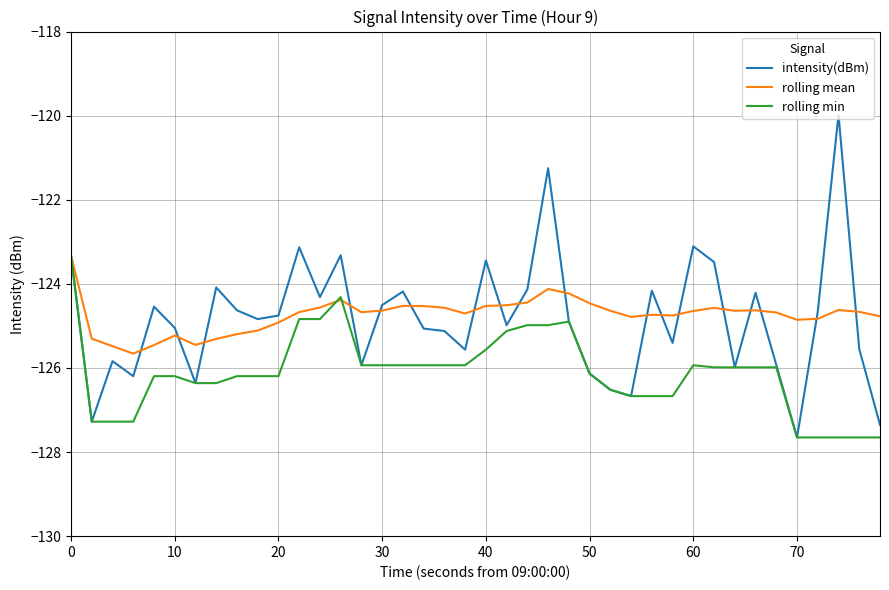

Which series has the widest spread of values?

intensity(dBm)